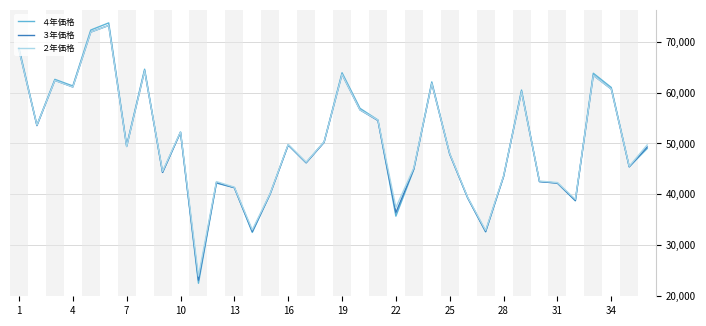

What is the lowest value of the ３年価格 series?

23100